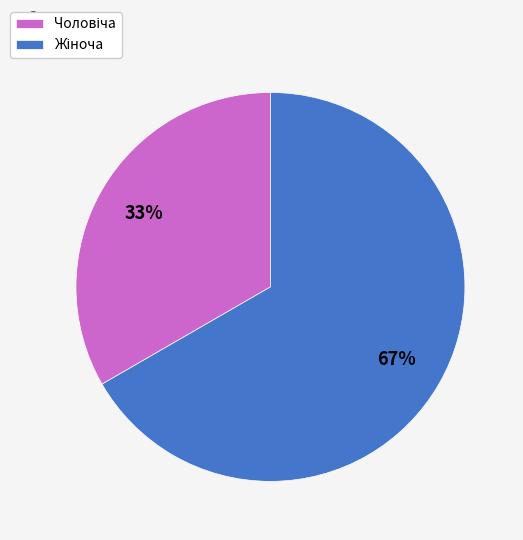

Is there a majority slice in this chart?

Yes